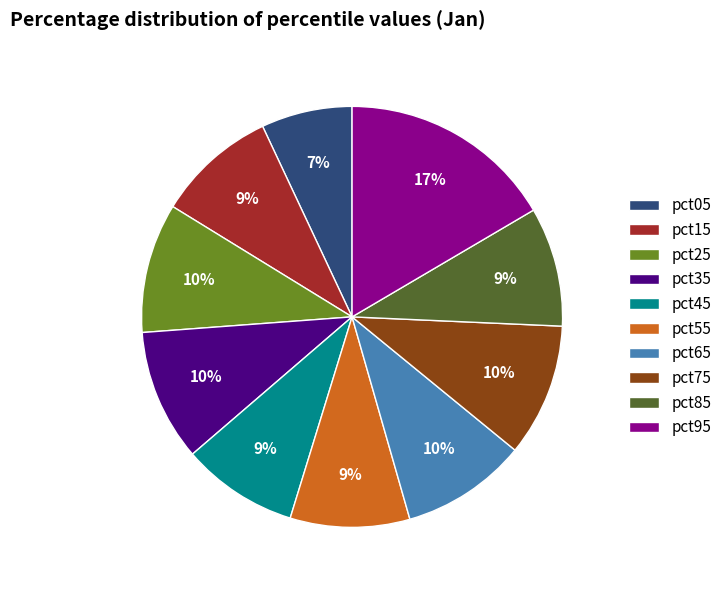

Which category has the biggest portion of the pie?

pct95